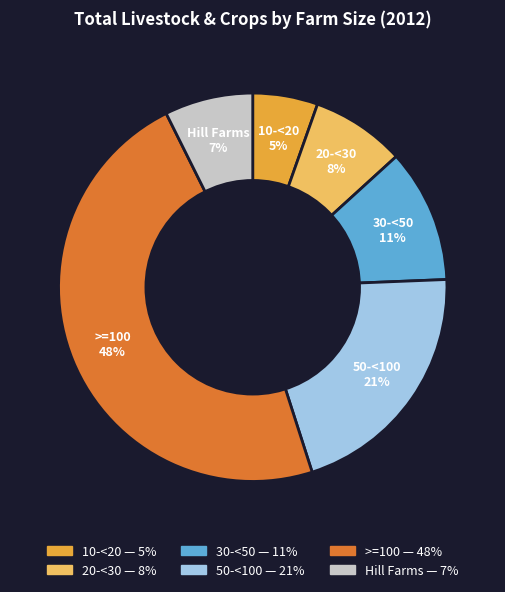

True or false: 30-<50 accounts for 11% of the total.

True